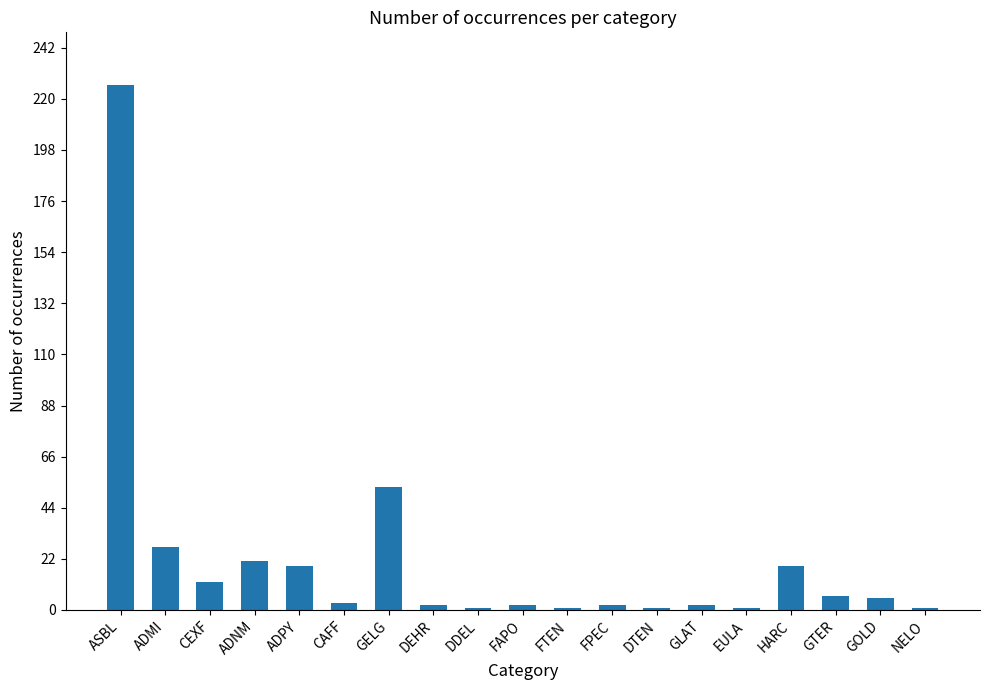

What is the minimum value shown in the chart?

1